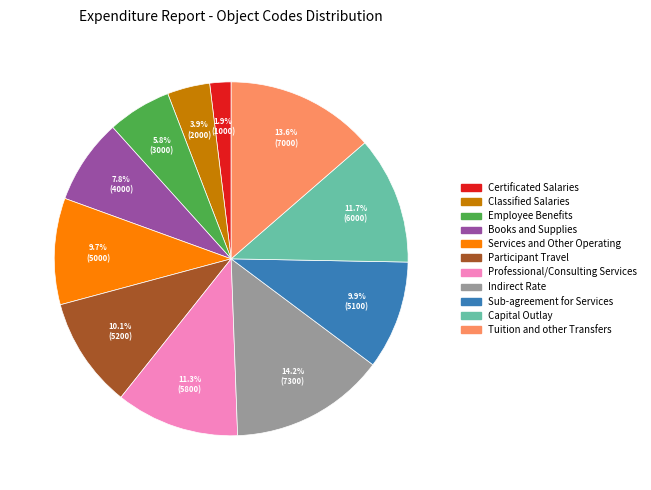

The Capital Outlay slice represents 12% of the pie. True or false?

True